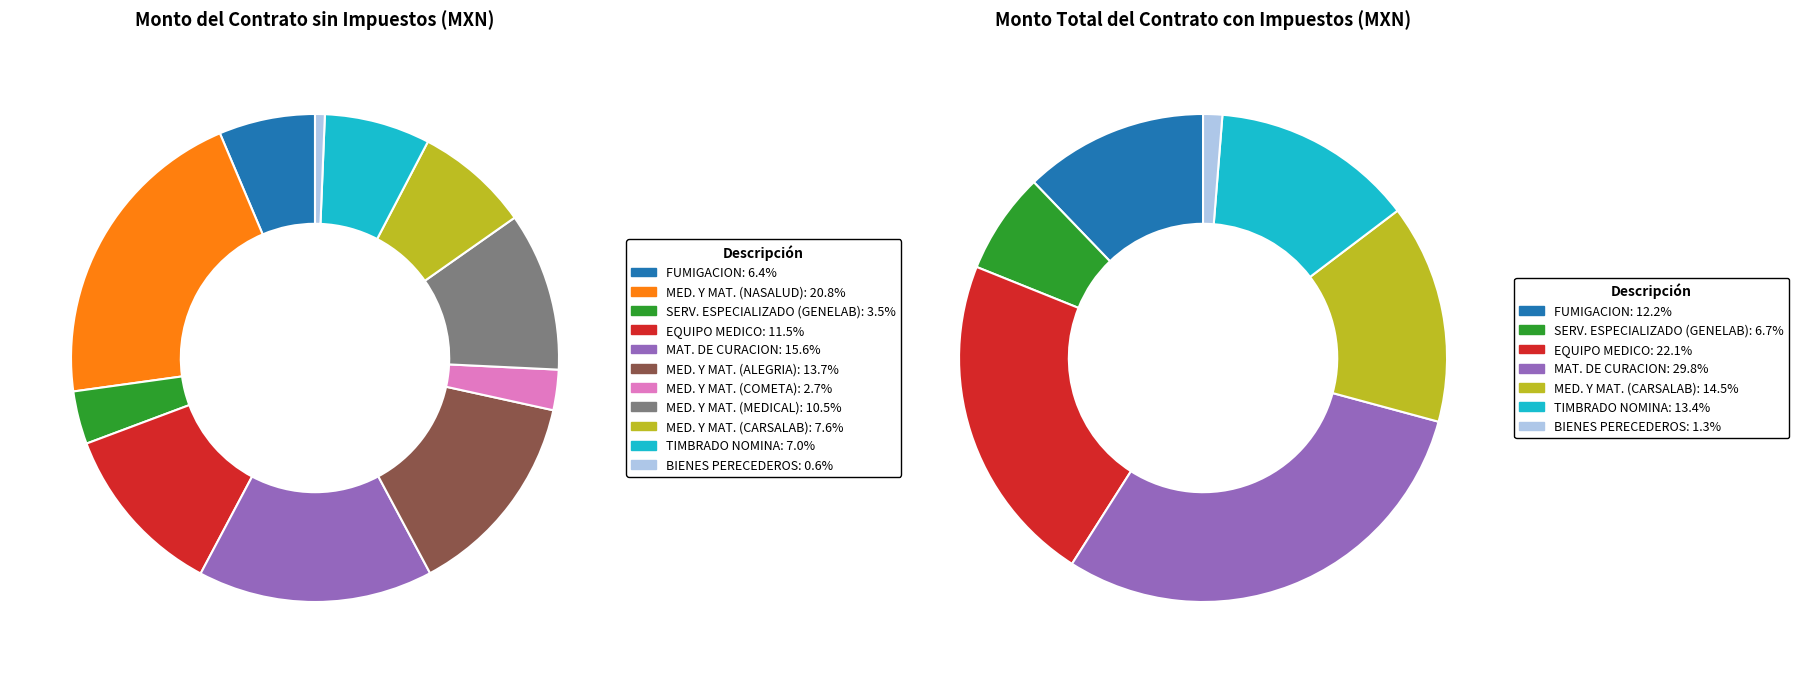

What percentage is NOT represented by ADQUISICION DE MEDICAMENTOS (COMETA)?

97.3%